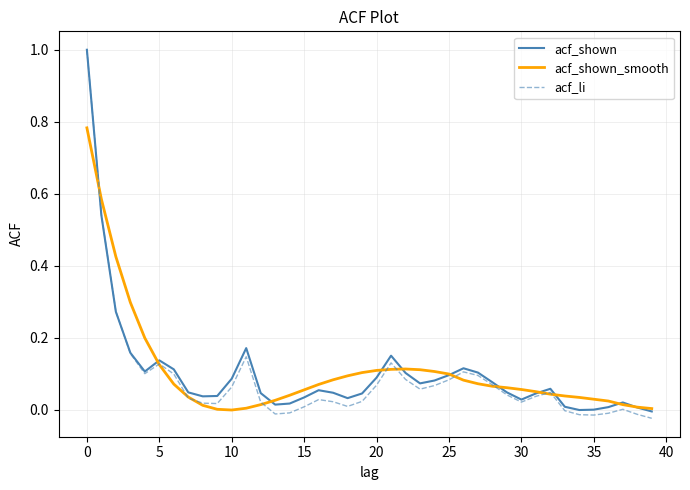

What is the maximum value for acf_shown?

1.0